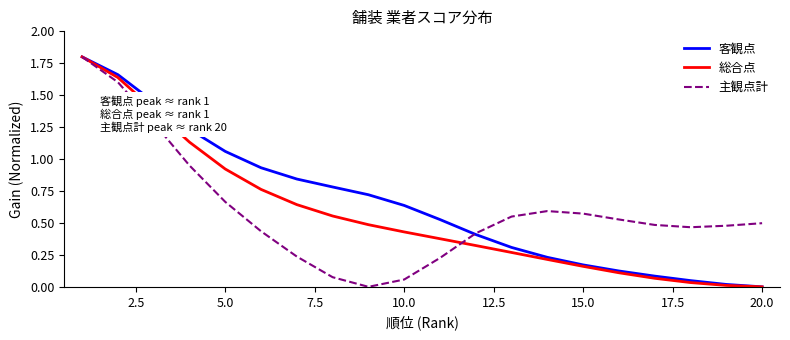

What is the greatest value displayed?

1.8